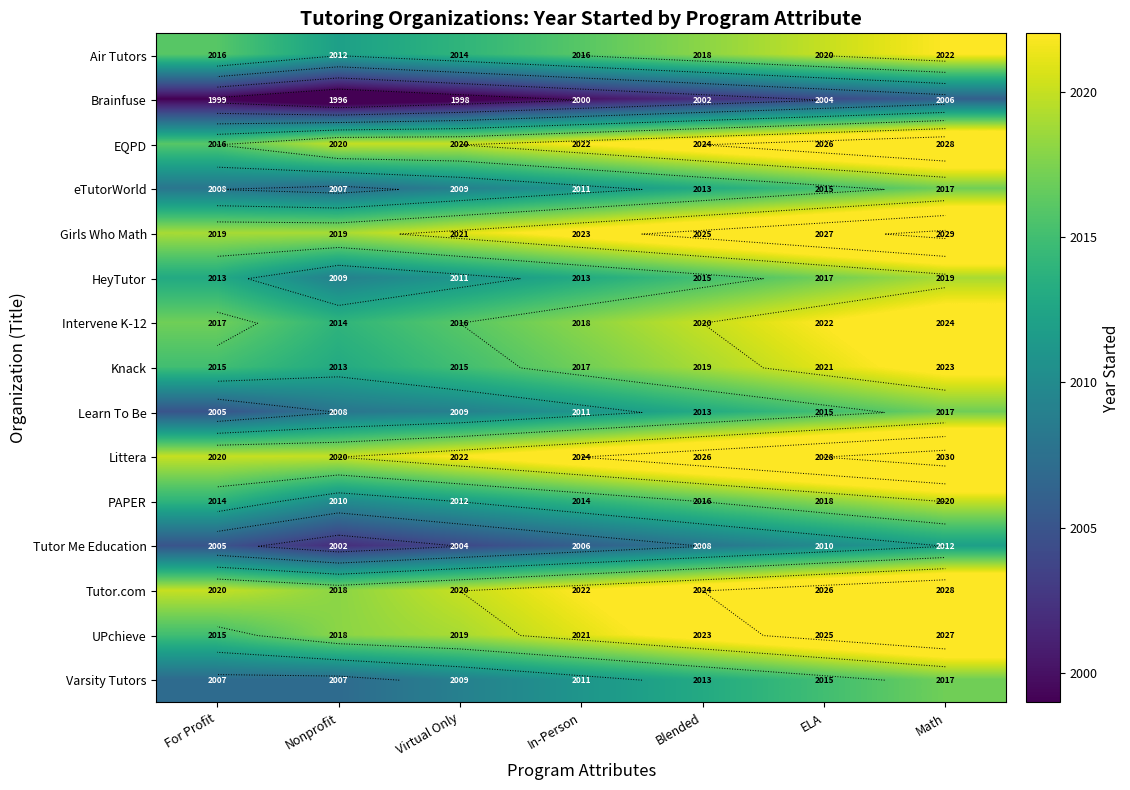

At which category does the chart reach its peak across all series?

Math